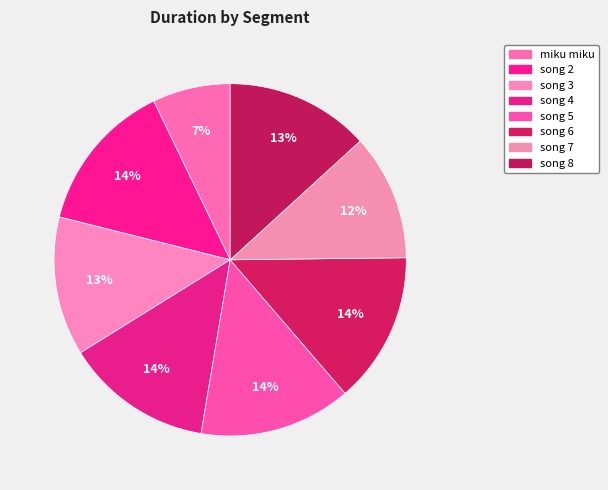

Rank the categories by value from lowest to highest.

miku miku, song 7, song 3, song 8, song 4, song 6, song 2, song 5